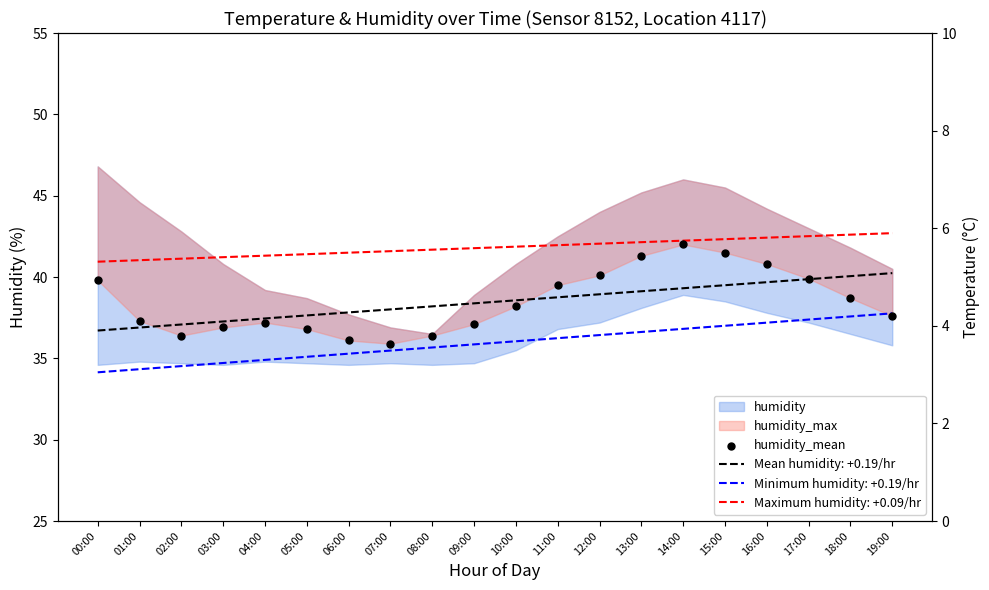

Is the value of humidity_mean at 18:00 greater than the value of temperature at 05:00?

Yes